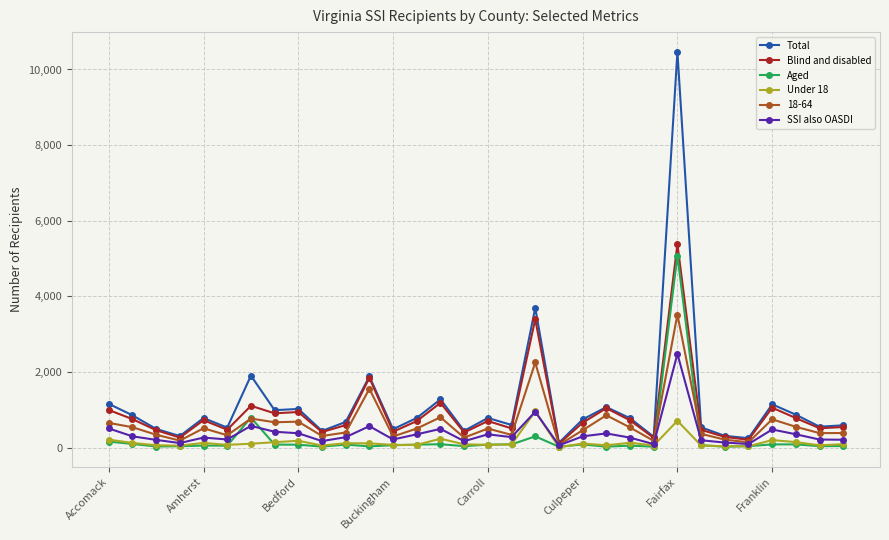

In SSI also OASDI, how many points are higher than both neighbors (excluding endpoints)?

9